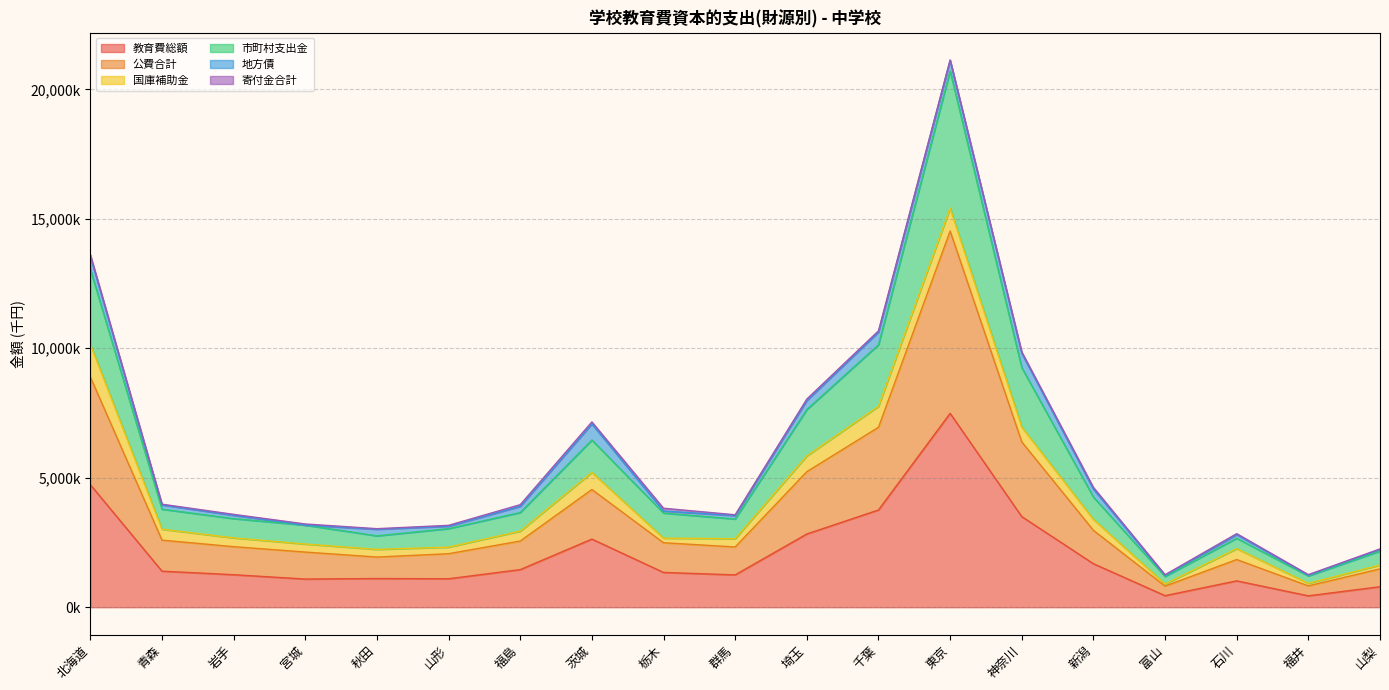

What is the difference between the highest and lowest values at 栃木?

2292472